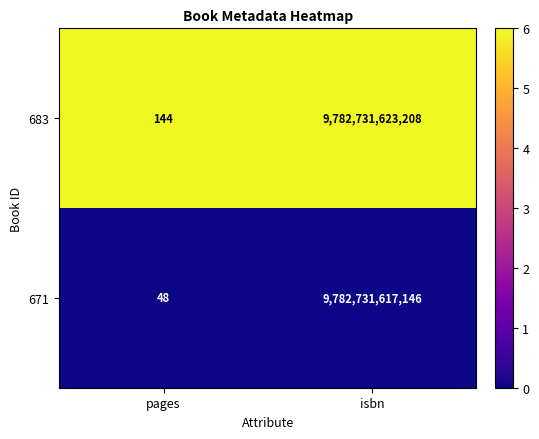

List the series in order of their peak value, lowest first.

671, 683